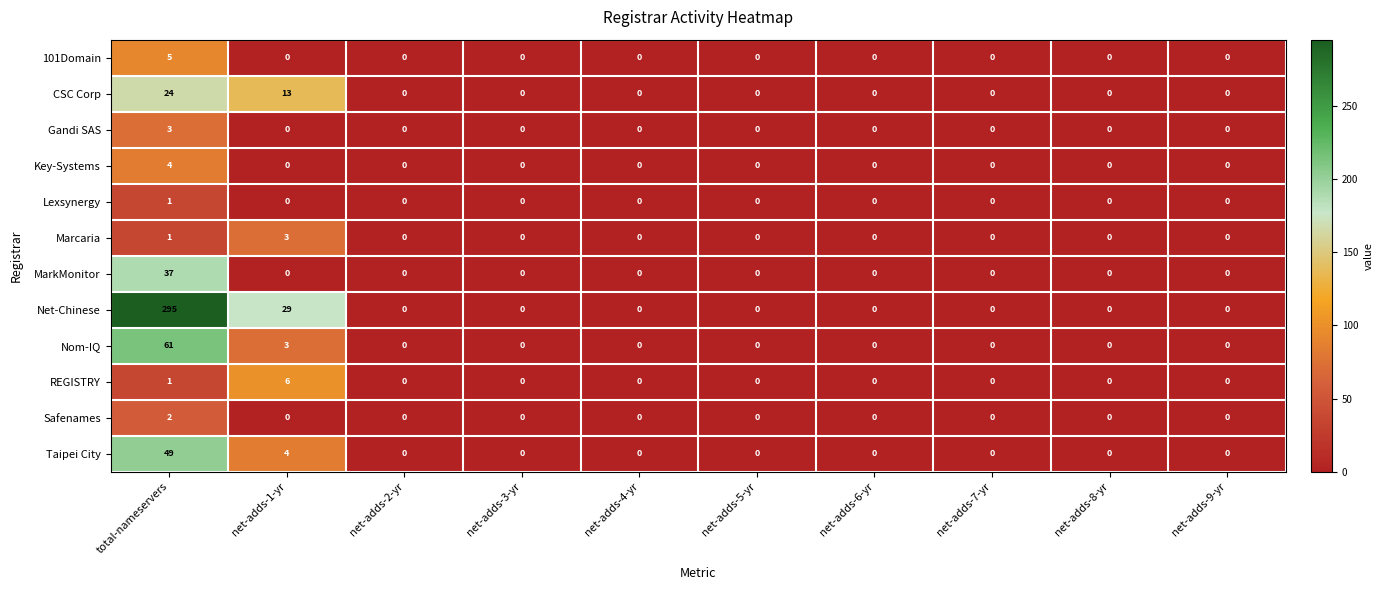

Between net-adds-1-yr and net-adds-3-yr, which series saw the biggest shift?

Net-Chinese